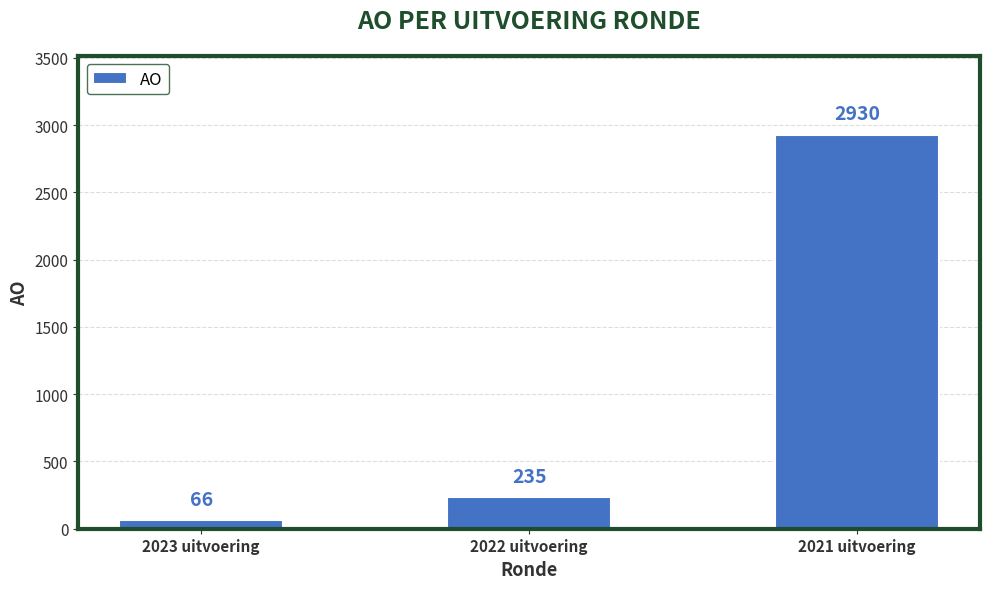

What is the value of the 2nd bar from the left?

235